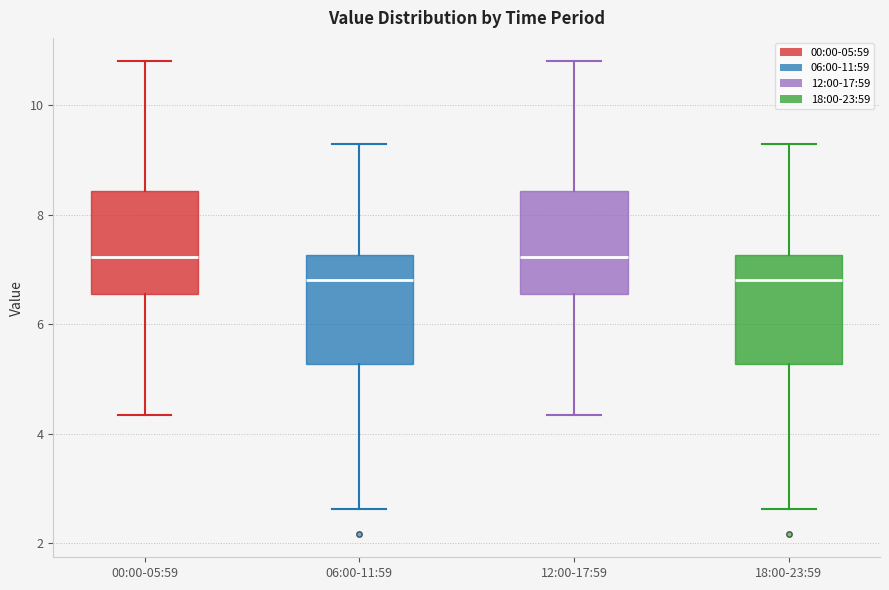

Reading left to right, read every box against the y-axis: the position of its median line, the range the box covers, and the ends of its whiskers. The values are not printed on the chart, so give them approximately, as read against the axis.

00:00-05:59: median 7.2, box 6.6 to 8.4, whiskers 4.4 to 10.8
06:00-11:59: median 6.8, box 5.2 to 7.2, whiskers 2.6 to 9.4
12:00-17:59: median 7.2, box 6.6 to 8.4, whiskers 4.4 to 10.8
18:00-23:59: median 6.8, box 5.2 to 7.2, whiskers 2.6 to 9.4